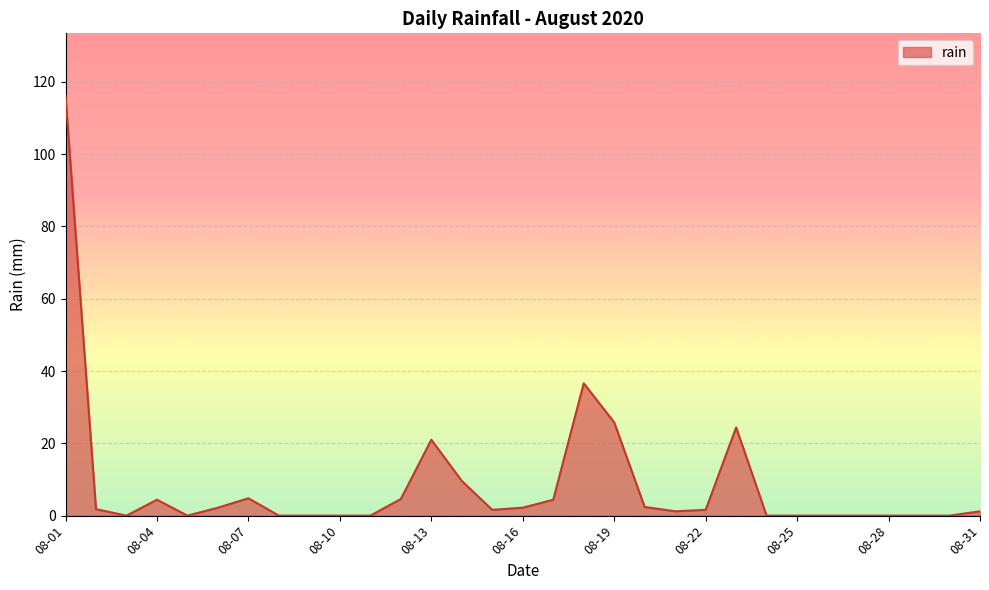

What is the greatest value displayed?

116.0